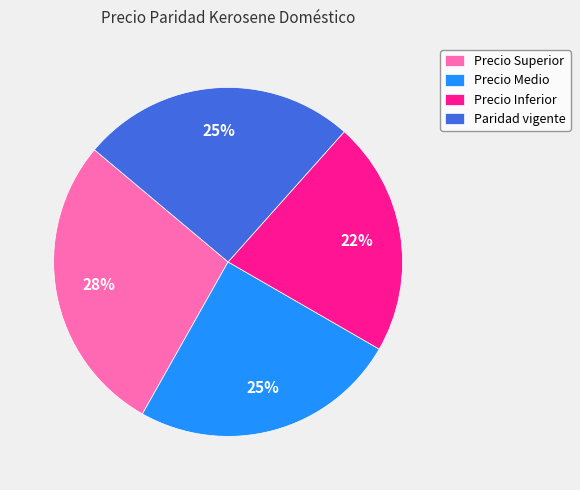

True or false: Precio Inferior accounts for 8% of the total.

False